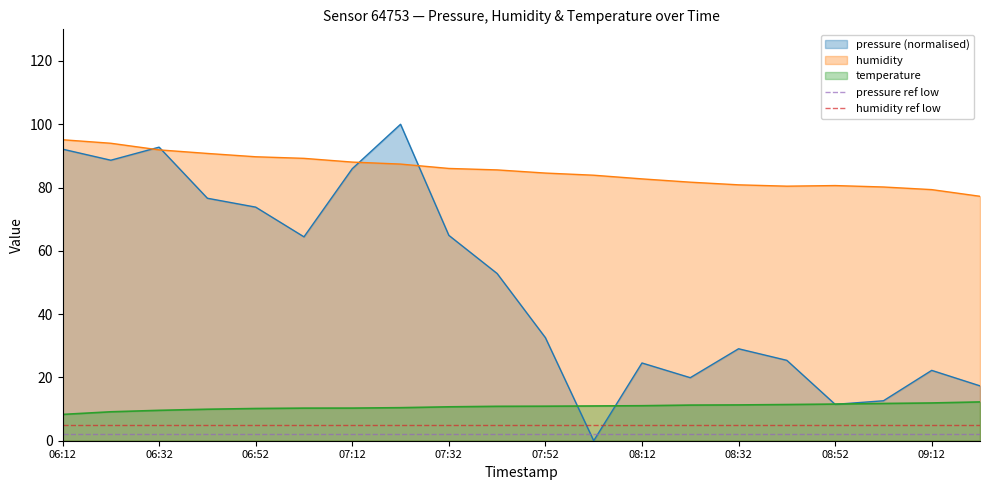

What is the highest value of the humidity series?

95.1